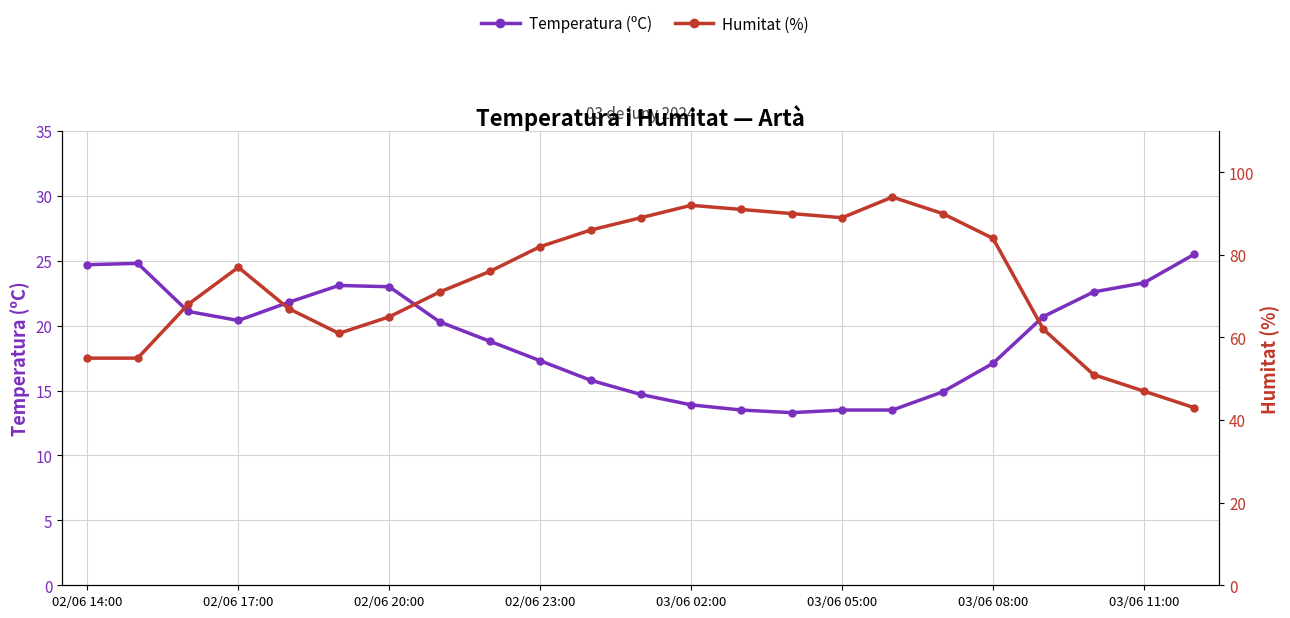

Which series has the widest spread of values?

Humitat (%)